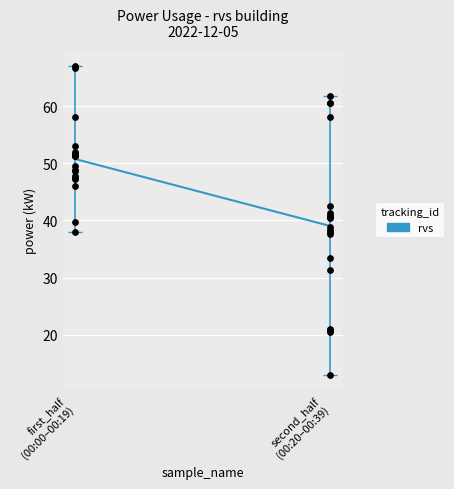

Between first_half
(00:00–00:19) and second_half
(00:20–00:39), which is larger?

first_half
(00:00–00:19)